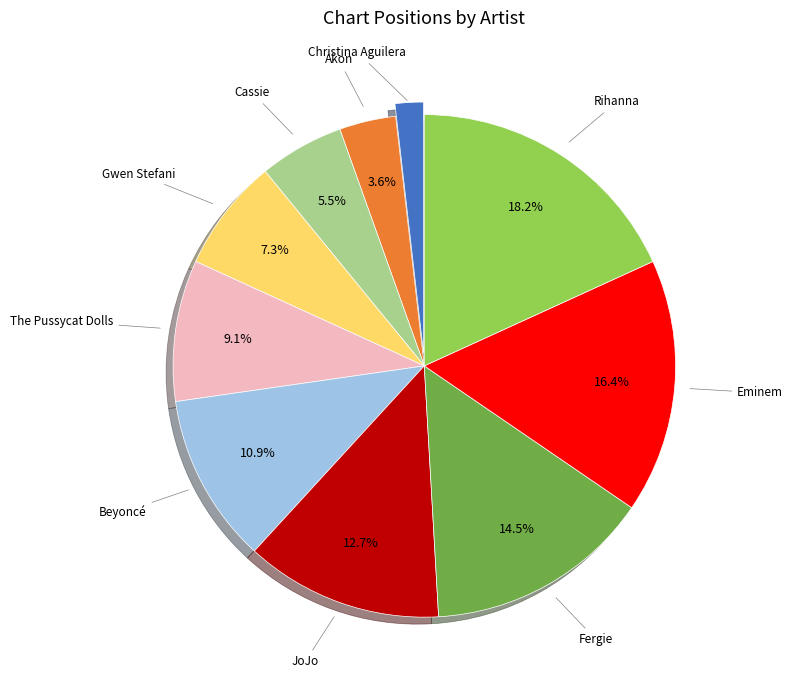

How many segments does this pie chart have?

10